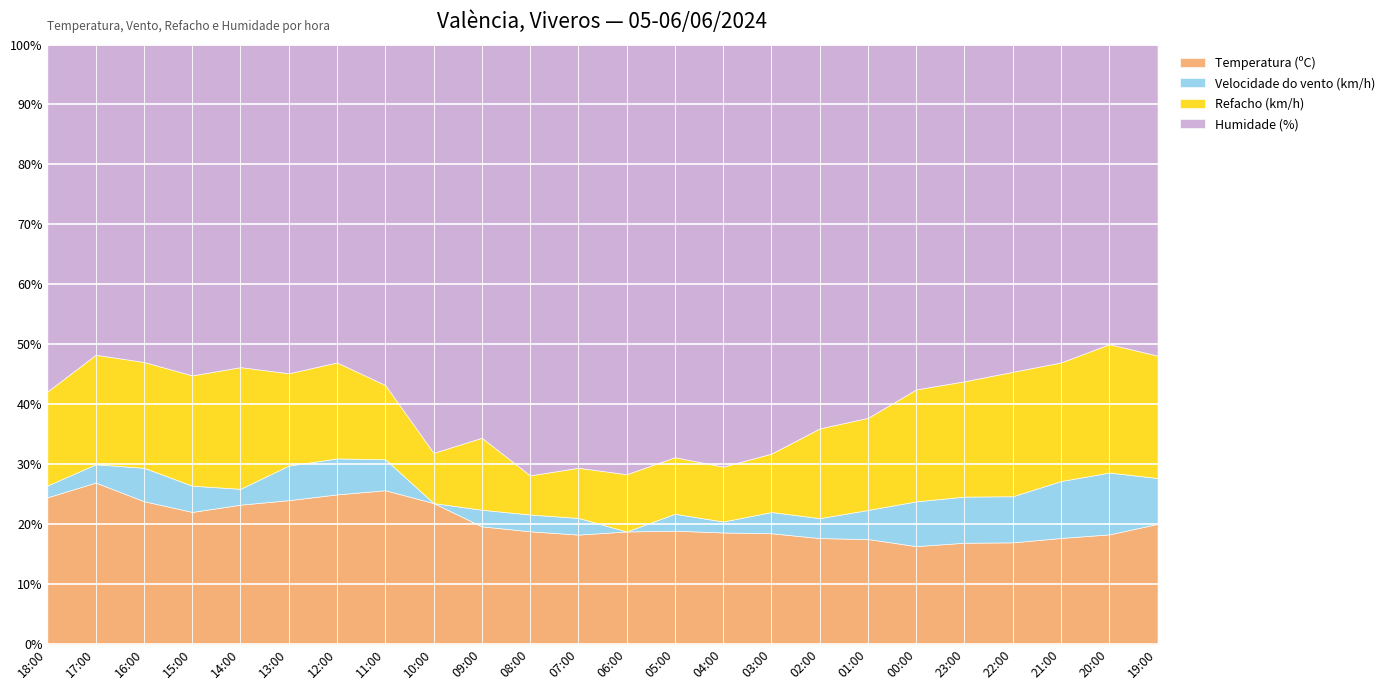

What is the label of the 18th point from the right?

12:00